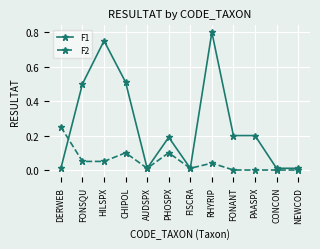

Rank the series at CONCON from highest to lowest value.

F1, F2